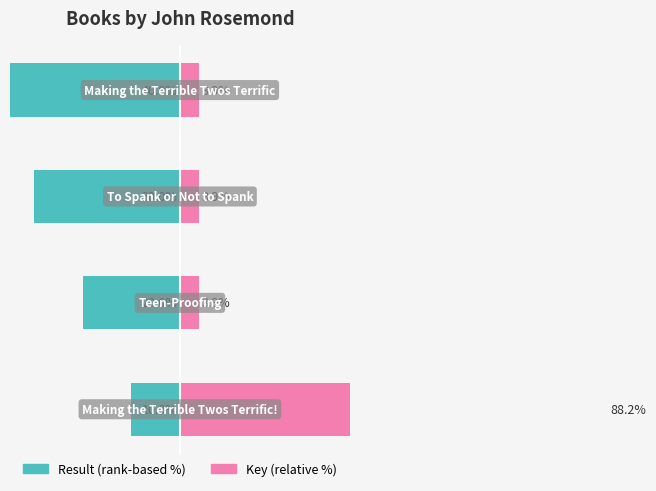

Are the bars grouped side by side (vs. stacked)?

Yes